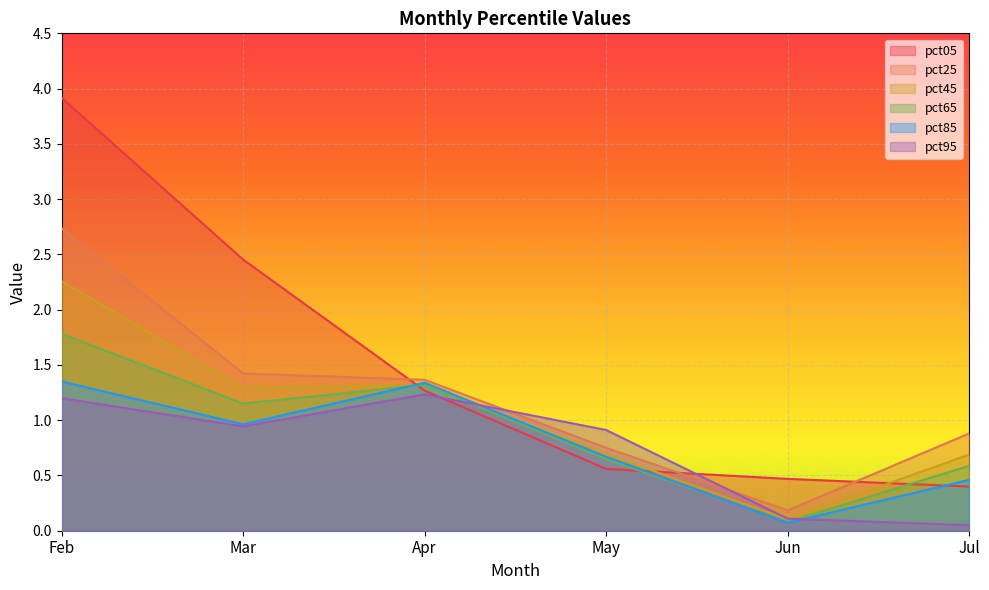

The value of pct95 at Jun is 0.2. True or false?

False